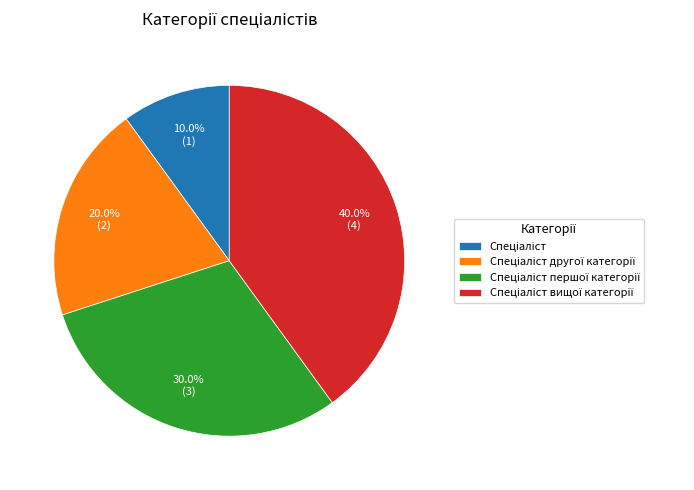

Does any single category account for the majority?

No